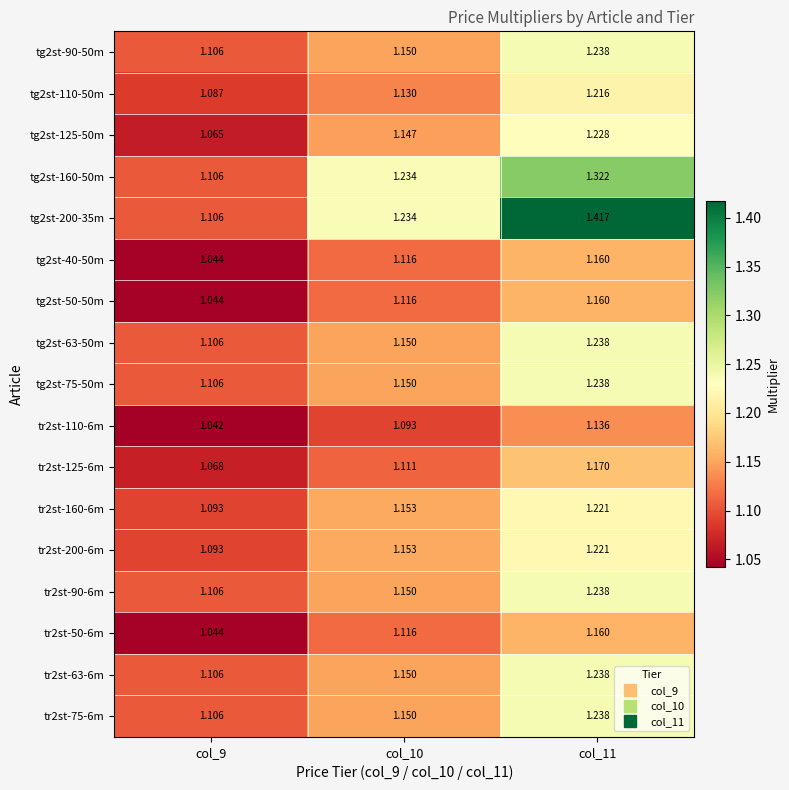

Reading left to right, what are all the values shown in this chart?

tg2st-90-50m: col_9=1.1	col_10=1.1	col_11=1.2
tg2st-110-50m: col_9=1.1	col_10=1.1	col_11=1.2
tg2st-125-50m: col_9=1.1	col_10=1.1	col_11=1.2
tg2st-160-50m: col_9=1.1	col_10=1.2	col_11=1.3
tg2st-200-35m: col_9=1.1	col_10=1.2	col_11=1.4
tg2st-40-50m: col_9=1.0	col_10=1.1	col_11=1.2
tg2st-50-50m: col_9=1.0	col_10=1.1	col_11=1.2
tg2st-63-50m: col_9=1.1	col_10=1.1	col_11=1.2
tg2st-75-50m: col_9=1.1	col_10=1.1	col_11=1.2
tr2st-110-6m: col_9=1.0	col_10=1.1	col_11=1.1
tr2st-125-6m: col_9=1.1	col_10=1.1	col_11=1.2
tr2st-160-6m: col_9=1.1	col_10=1.2	col_11=1.2
tr2st-200-6m: col_9=1.1	col_10=1.2	col_11=1.2
tr2st-90-6m: col_9=1.1	col_10=1.1	col_11=1.2
tr2st-50-6m: col_9=1.0	col_10=1.1	col_11=1.2
tr2st-63-6m: col_9=1.1	col_10=1.1	col_11=1.2
tr2st-75-6m: col_9=1.1	col_10=1.1	col_11=1.2